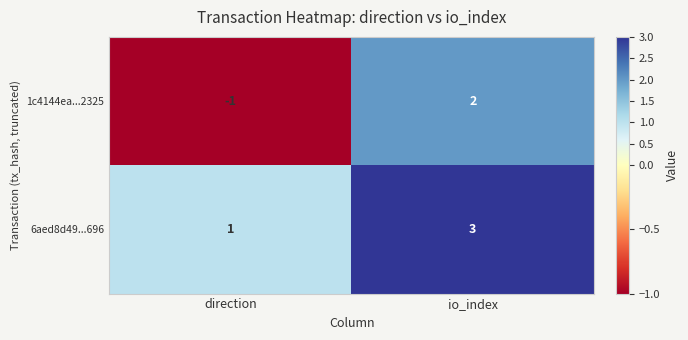

How many categories are shown in the chart?

2